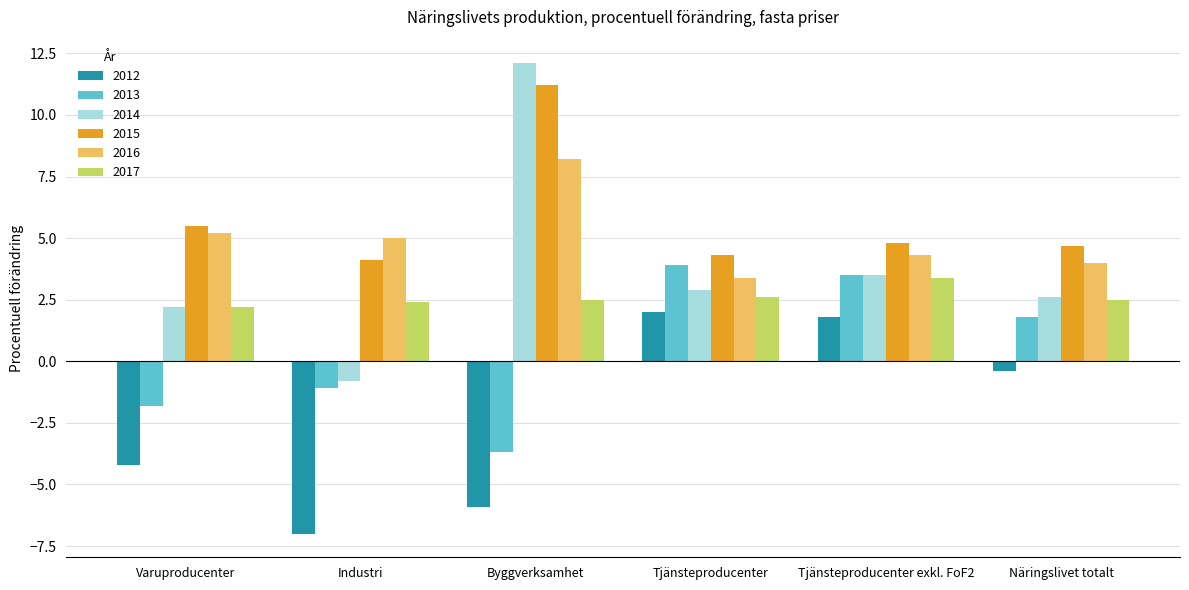

What is the sum of the 2017 values at Tjänsteproducenter and Tjänsteproducenter exkl. FoF2?

6.0